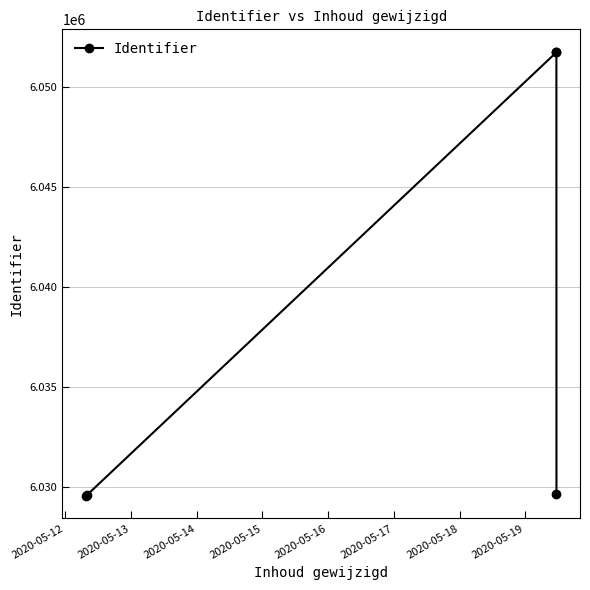

True or false: the data has more than 2 interior local peaks.

False